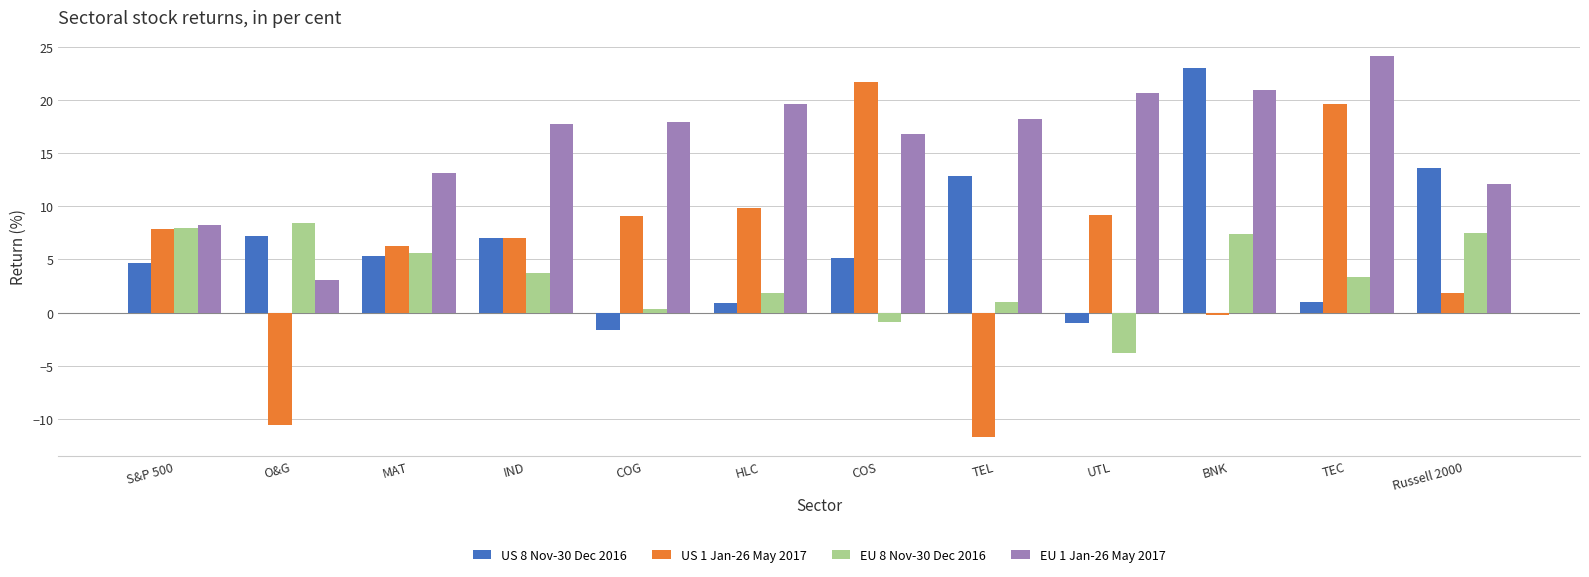

How many categories are shown in the chart?

12